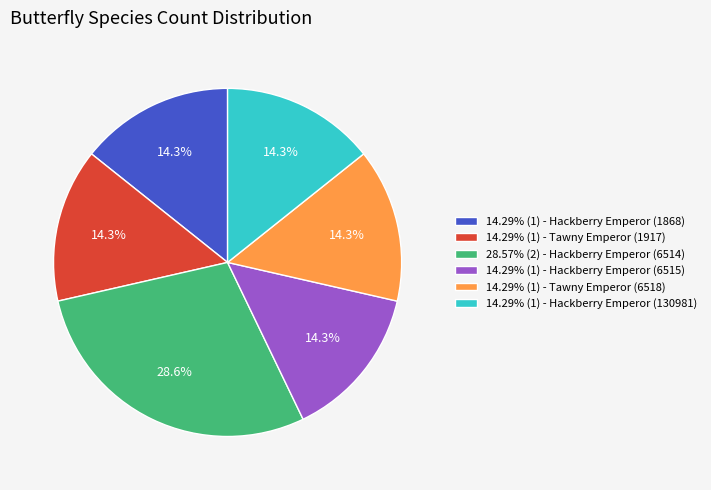

Approximately how many times larger is the value at 14.29% (1) - Tawny Emperor (6518) compared to 14.29% (1) - Tawny Emperor (1917)?

1.0